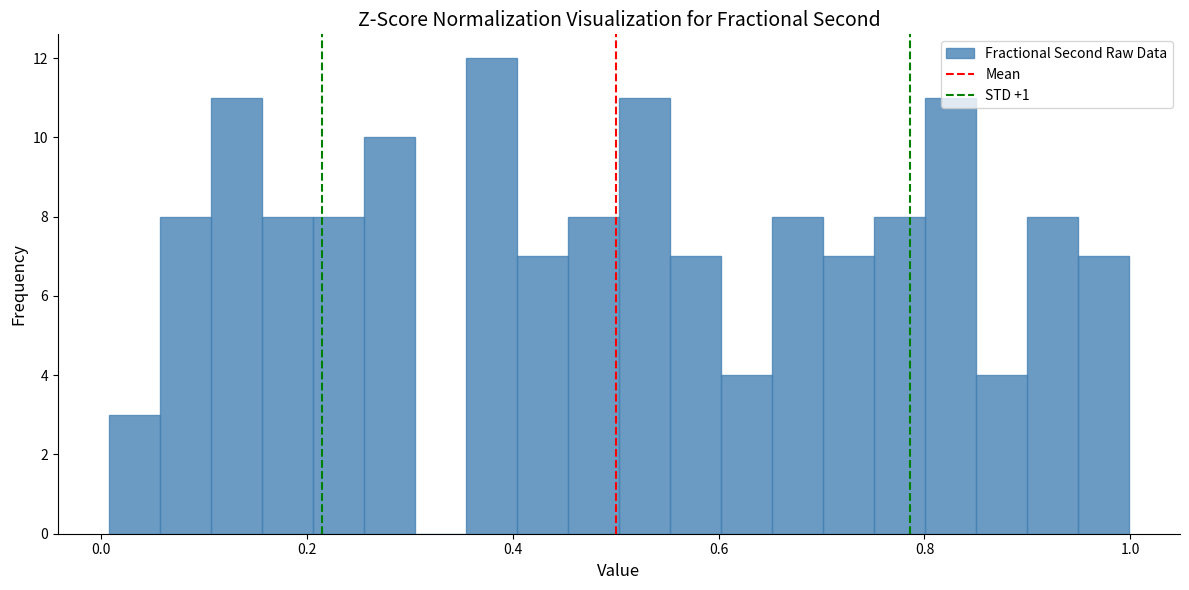

Read against the x-axis, roughly where is the centre of the tallest bar?

0.38